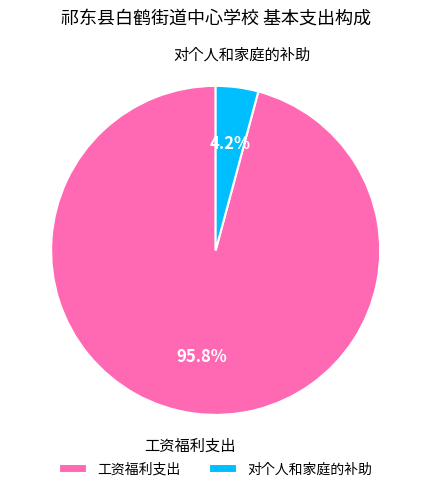

To the nearest percent, what portion does 工资福利支出 represent?

96%